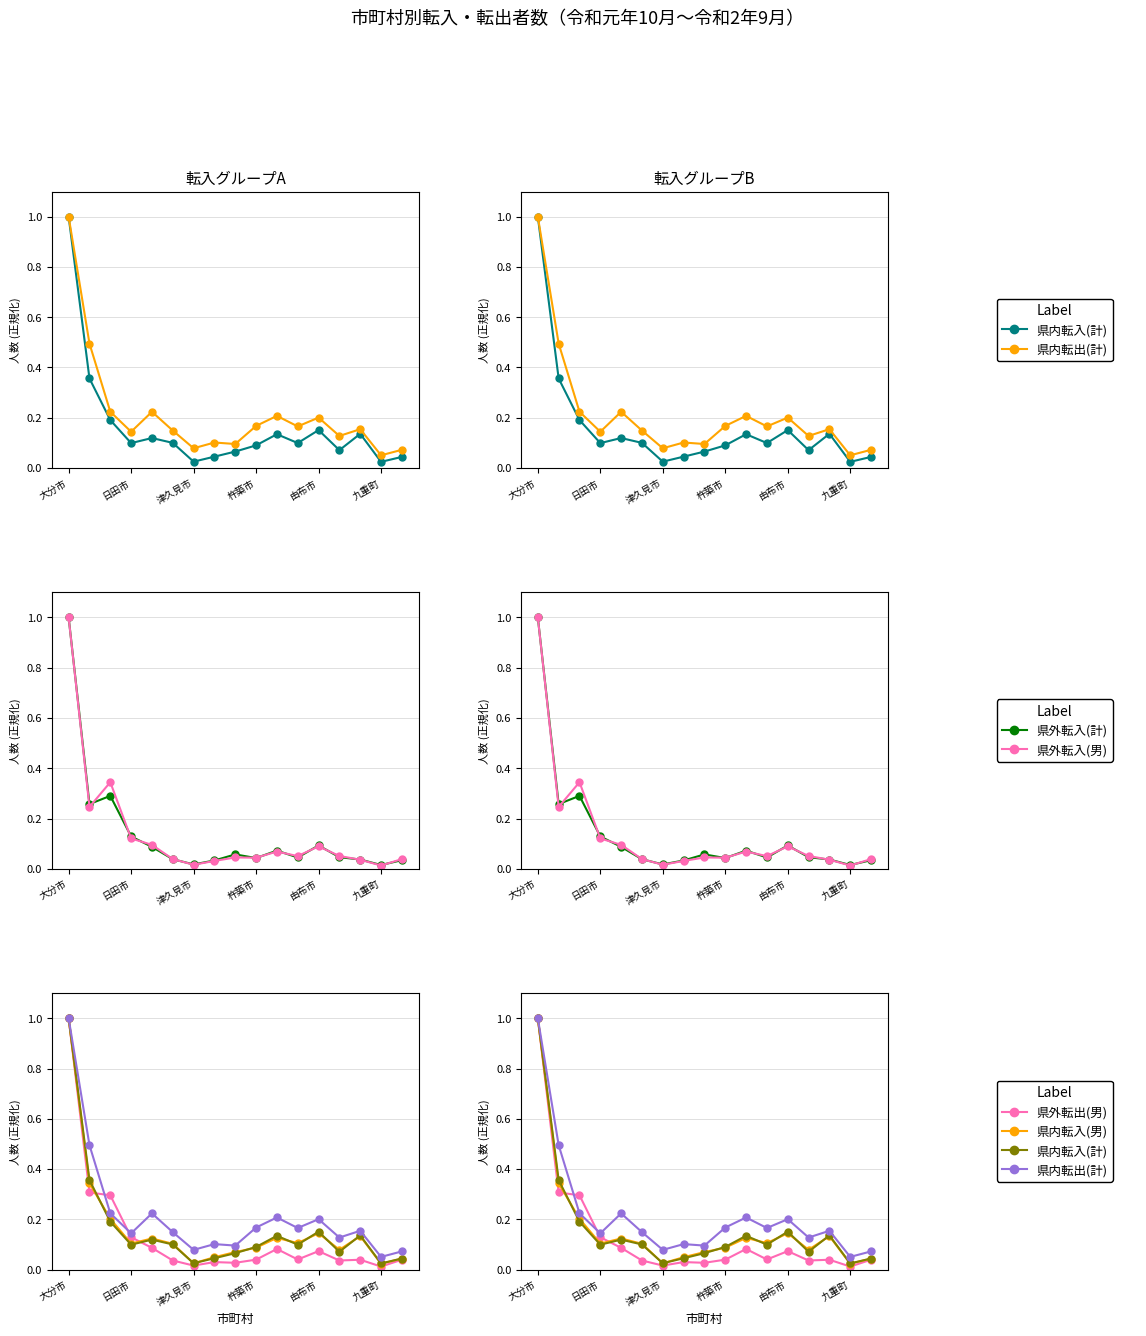

What are all the series names shown in the legend?

県内転入(計), 県内転出(計), 県外転入(計), 県外転入(男), 県外転出(男), 県内転入(男)